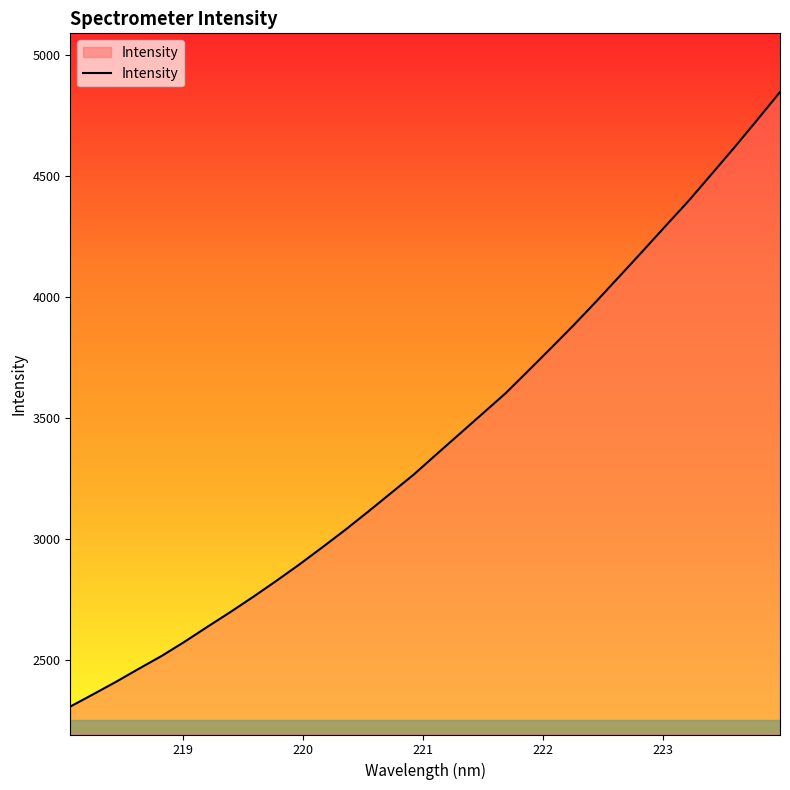

What is the minimum value shown in the chart?

2309.2